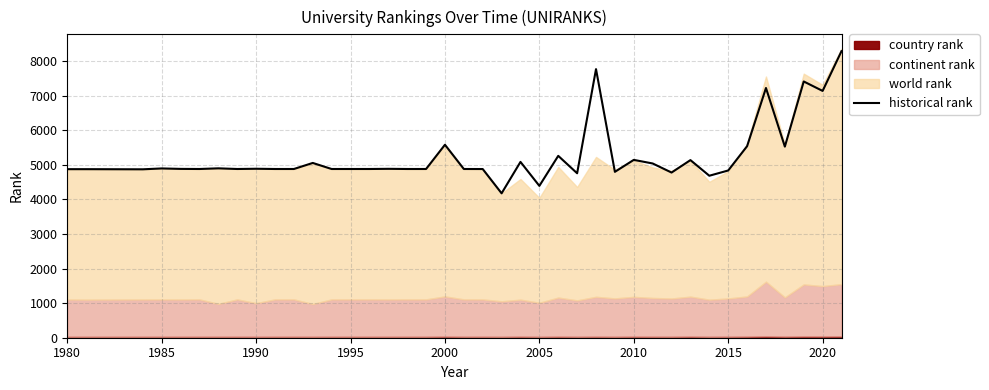

What is the lowest value of the historical rank series?

4174.0